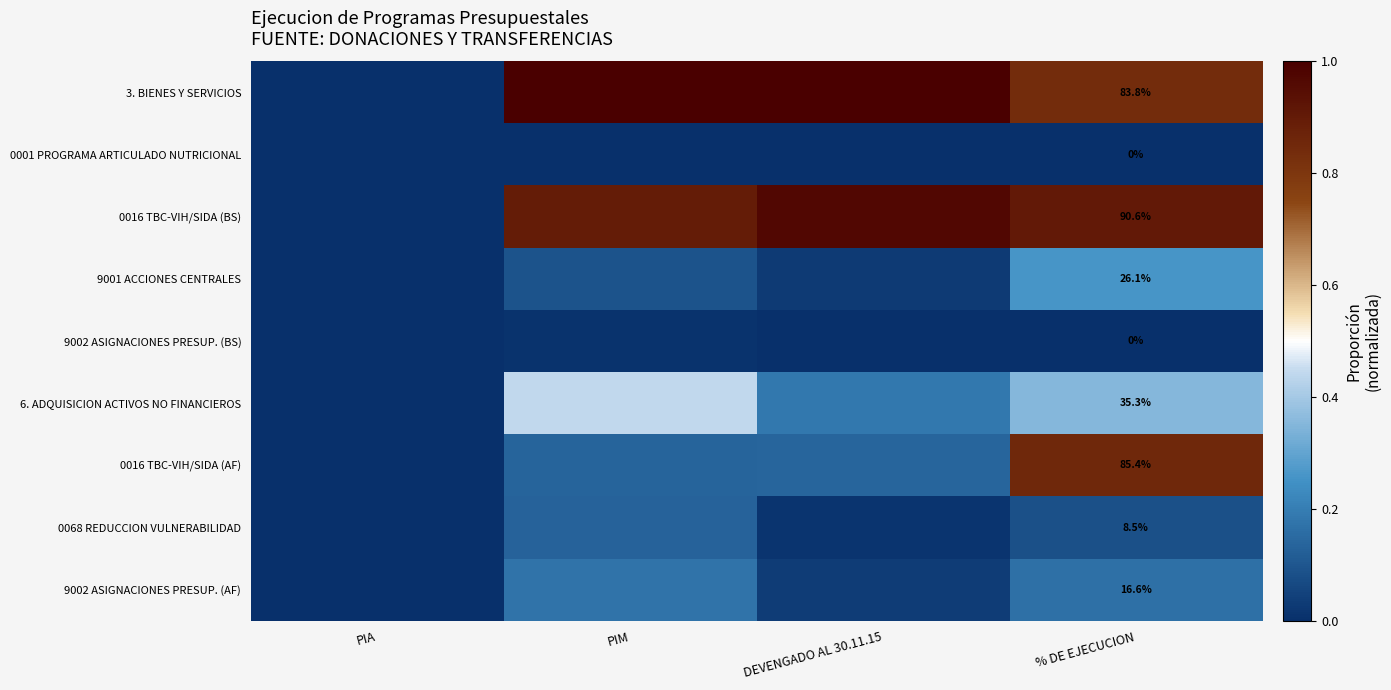

What is the spread (max minus min) of values at % DE EJECUCION?

90.6